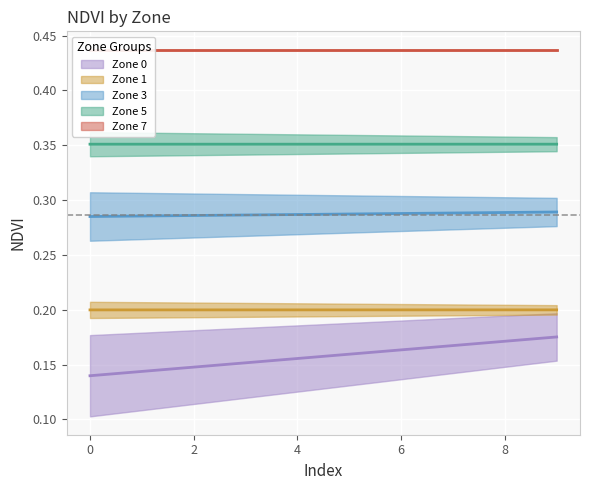

True or false: Zone 7 and Zone 0 cross at least once.

False